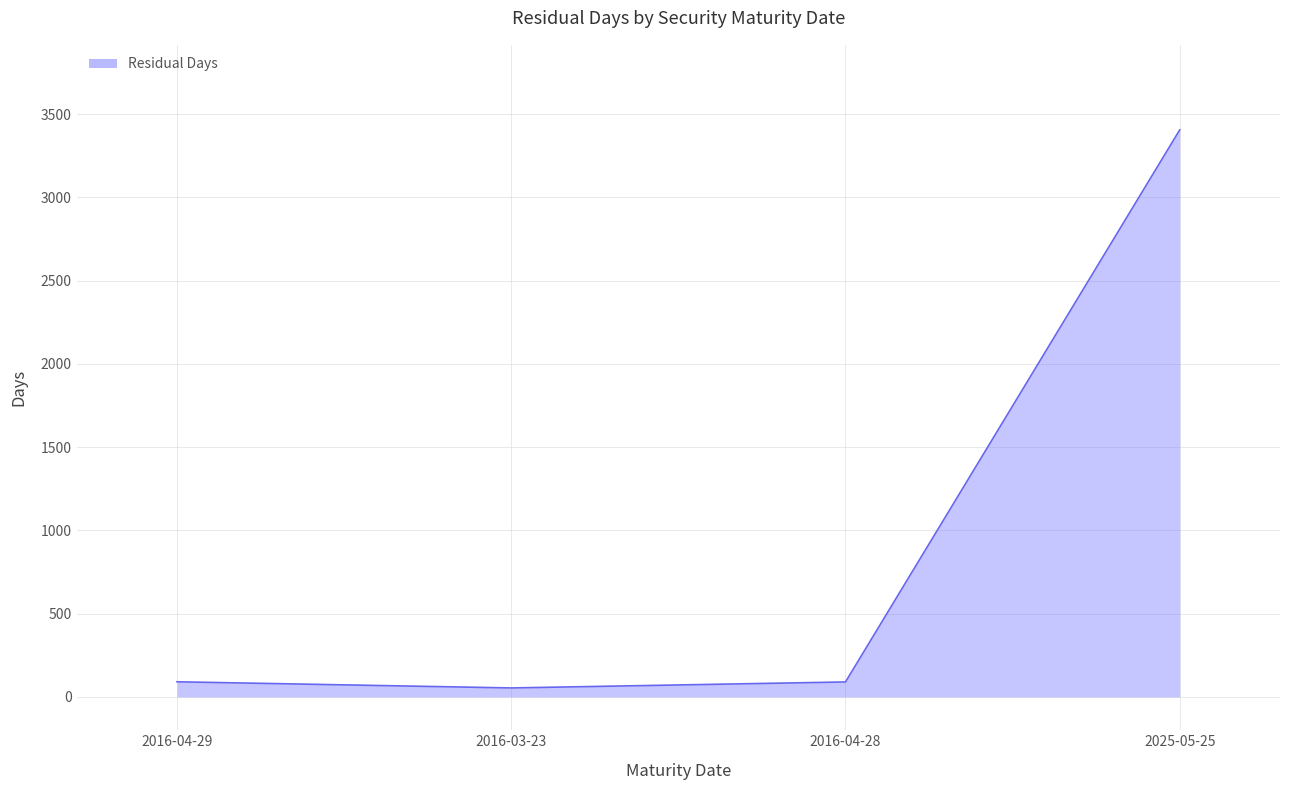

What is the change in value from 2016-03-23 to 2025-05-25?

+3351